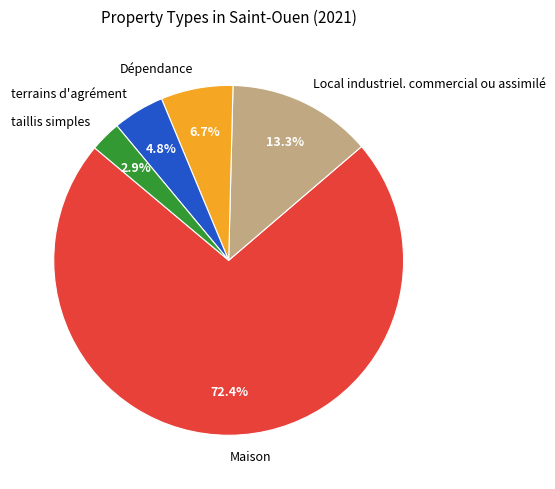

Which slice is the smallest?

taillis simples